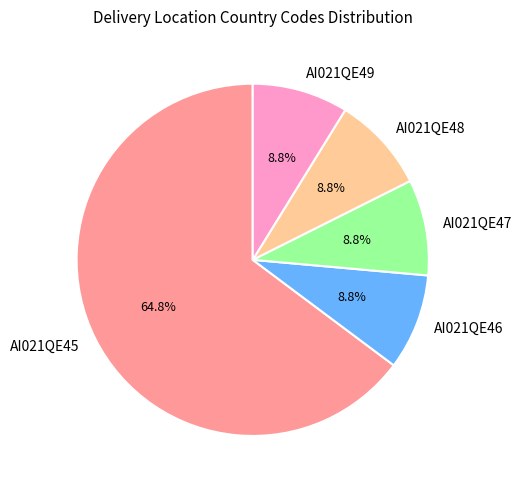

Do AI021QE48 and AI021QE47 together represent more than half of the pie?

No